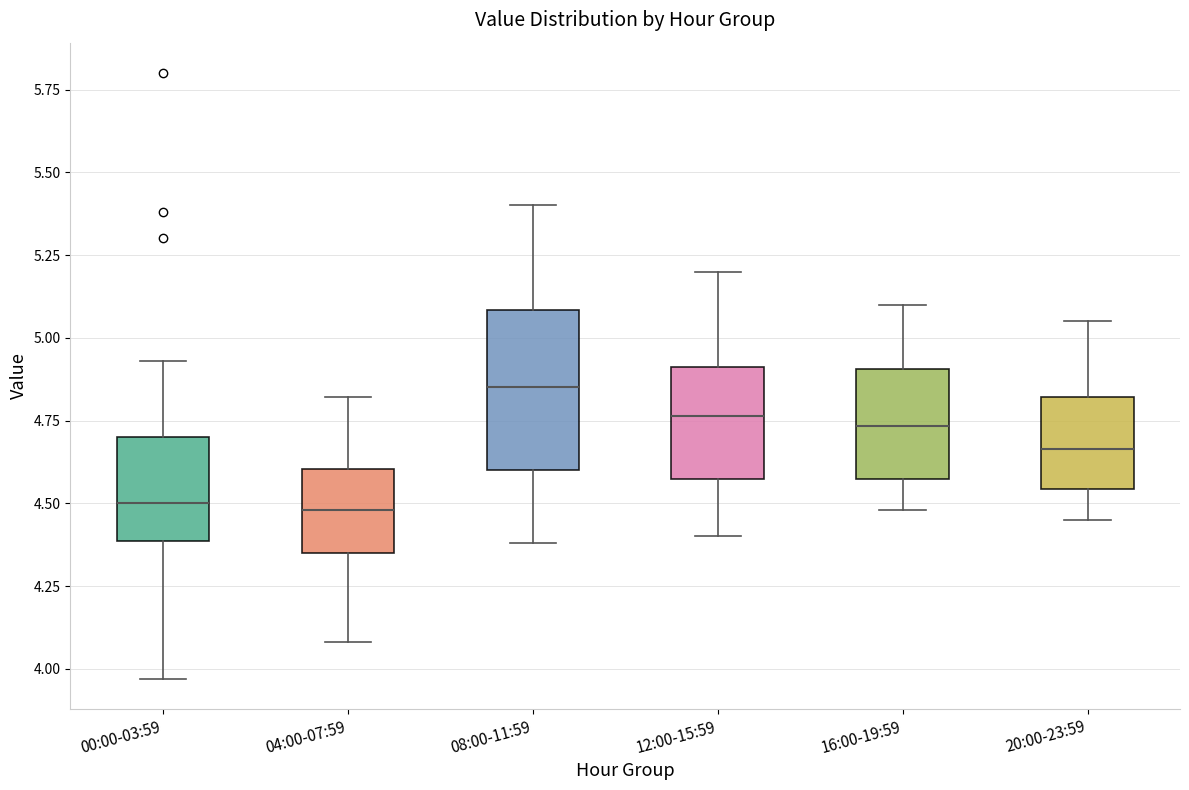

Reading left to right, read every box against the y-axis: the position of its median line, the range the box covers, and the ends of its whiskers. The values are not printed on the chart, so give them approximately, as read against the axis.

00:00-03:59: median 4.50, box 4.40 to 4.70, whiskers 3.95 to 4.95
04:00-07:59: median 4.50, box 4.35 to 4.60, whiskers 4.10 to 4.80
08:00-11:59: median 4.85, box 4.60 to 5.10, whiskers 4.40 to 5.40
12:00-15:59: median 4.75, box 4.55 to 4.90, whiskers 4.40 to 5.20
16:00-19:59: median 4.75, box 4.55 to 4.90, whiskers 4.50 to 5.10
20:00-23:59: median 4.65, box 4.55 to 4.80, whiskers 4.45 to 5.05